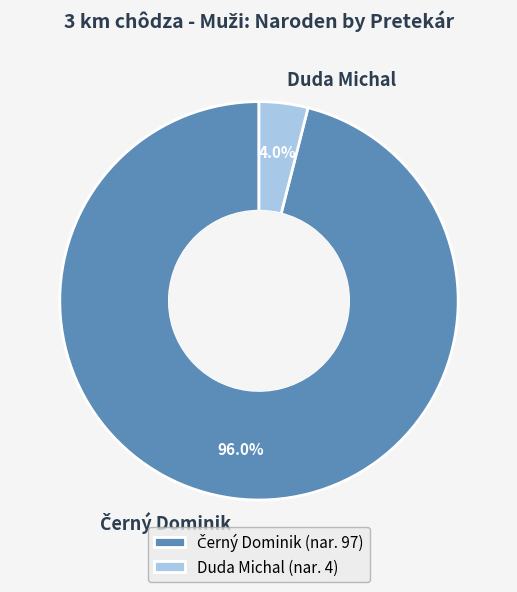

True or false: Duda Michal accounts for 11% of the total.

False